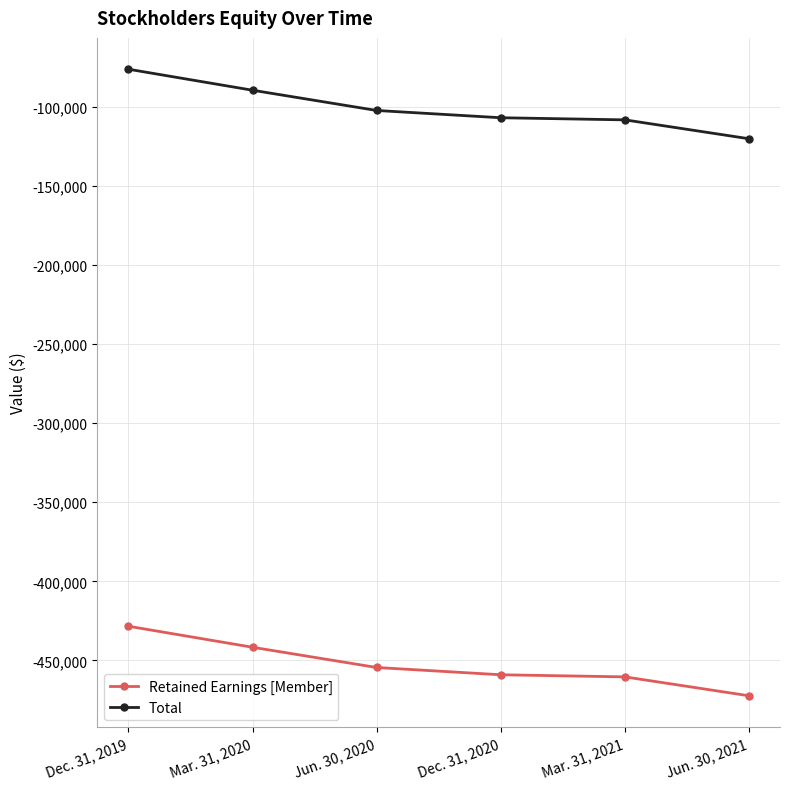

True or false: Total has a value of -108400 at Mar. 31, 2021.

True